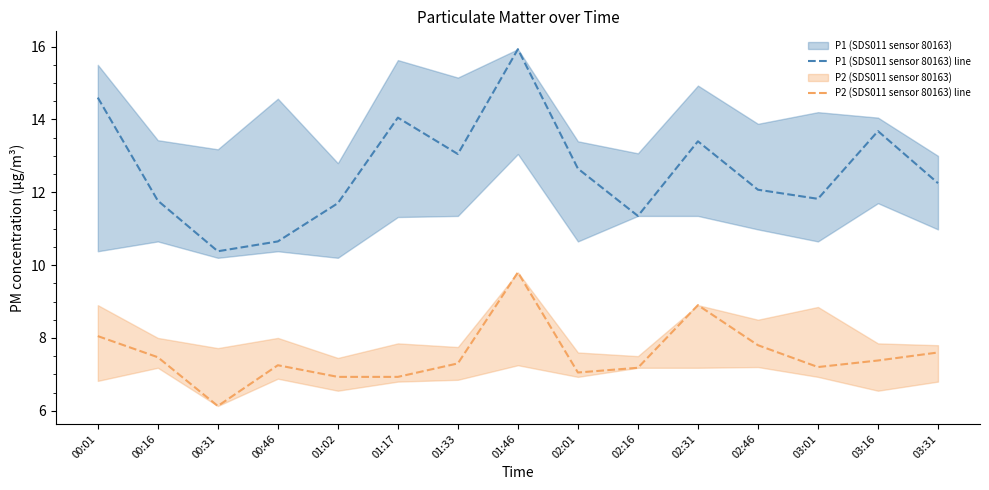

What is the spread (max minus min) of values at 03:16?

6.3